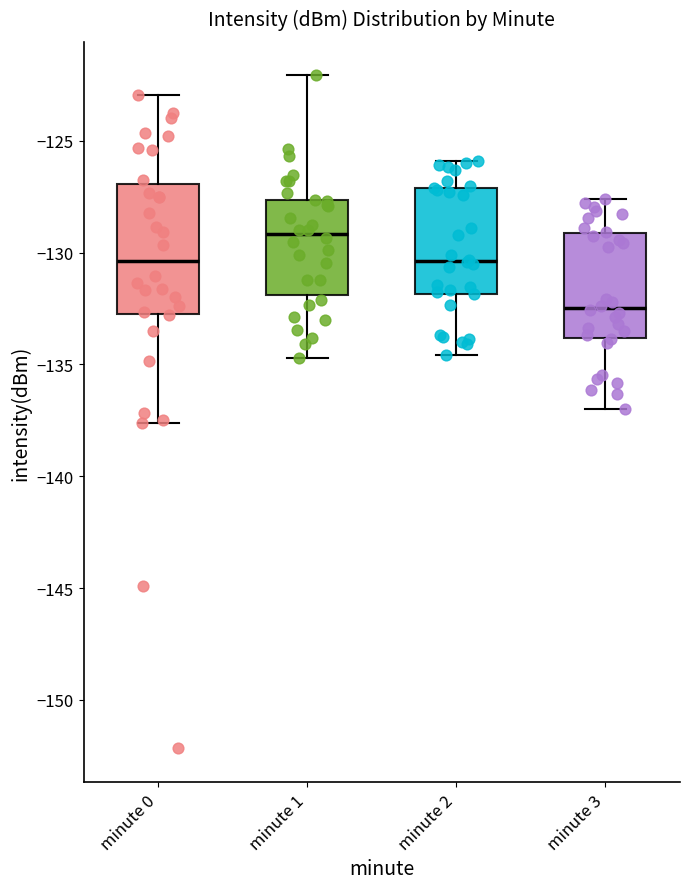

Which box is the tallest, from its lower edge to its upper edge?

minute 0